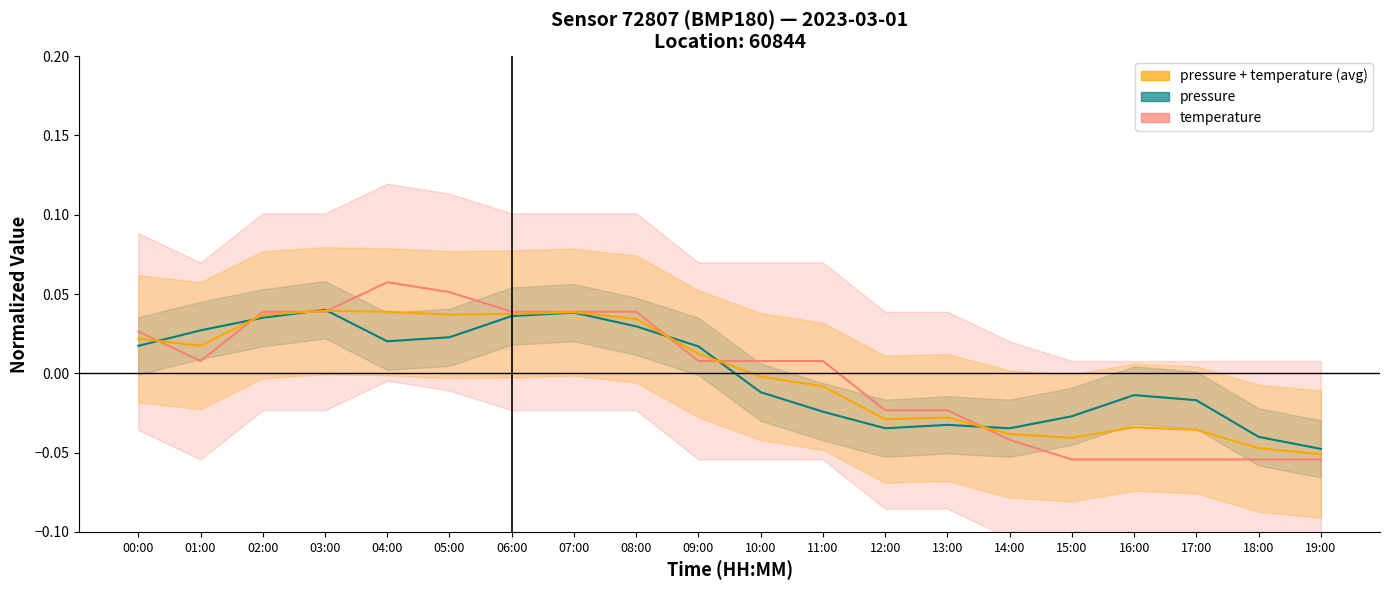

Rank the categories by pressure + temperature (avg) value from highest to lowest.

03:00, 04:00, 07:00, 06:00, 05:00, 02:00, 08:00, 00:00, 01:00, 09:00, 10:00, 11:00, 13:00, 12:00, 16:00, 17:00, 14:00, 15:00, 18:00, 19:00